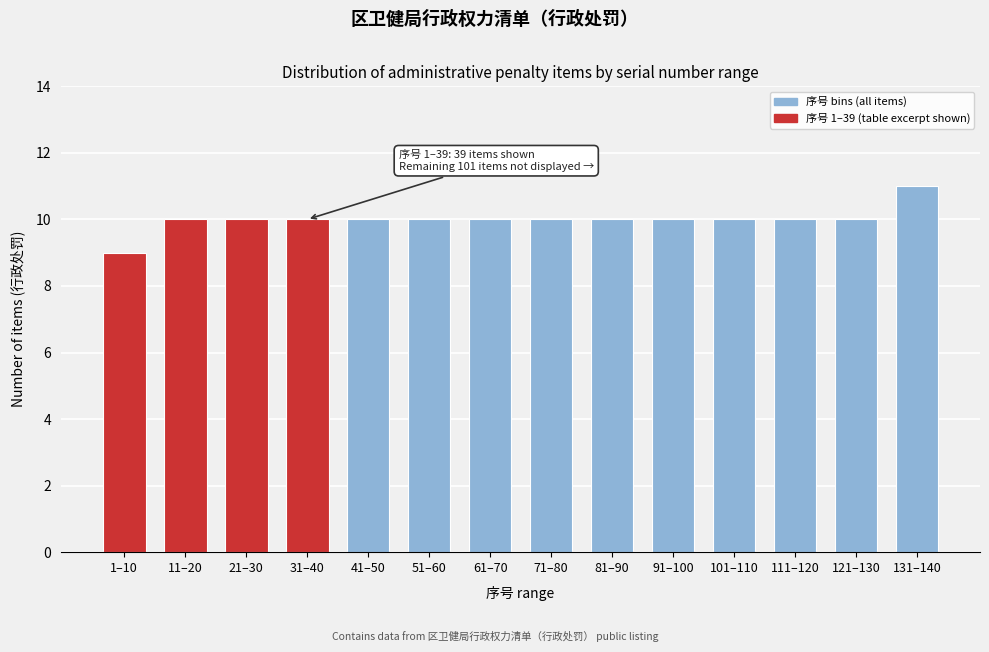

Reading left to right, list all the values displayed in this chart.

1–10=9	11–20=10	21–30=10	31–40=10	41–50=10	51–60=10	61–70=10	71–80=10	81–90=10	91–100=10	101–110=10	111–120=10	121–130=10	131–140=11